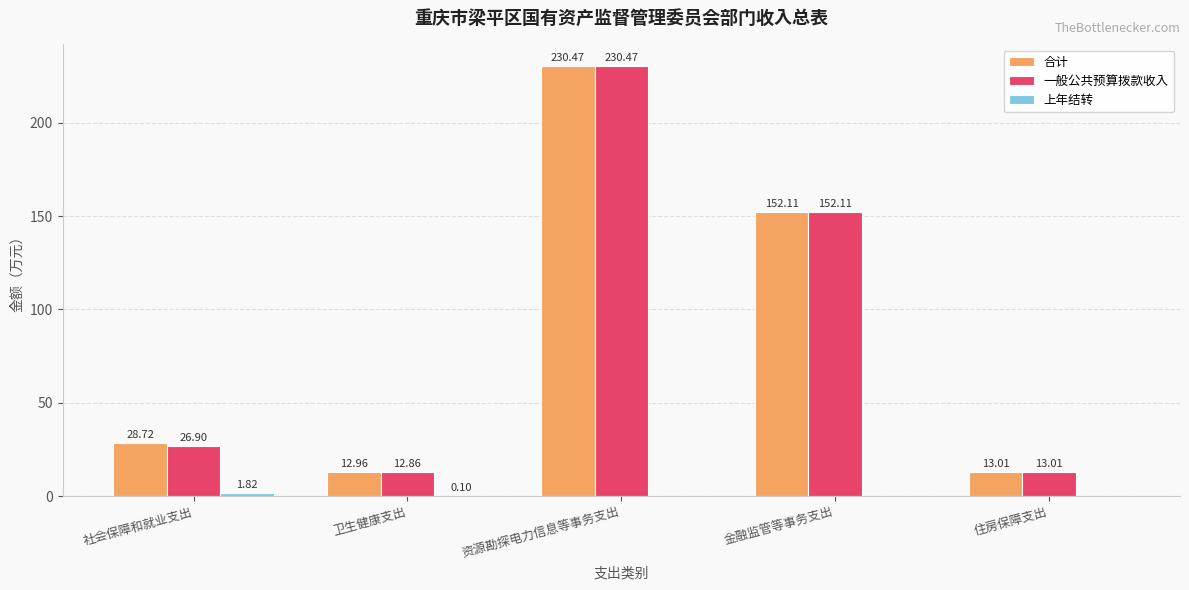

Are the bars grouped side by side (vs. stacked)?

Yes